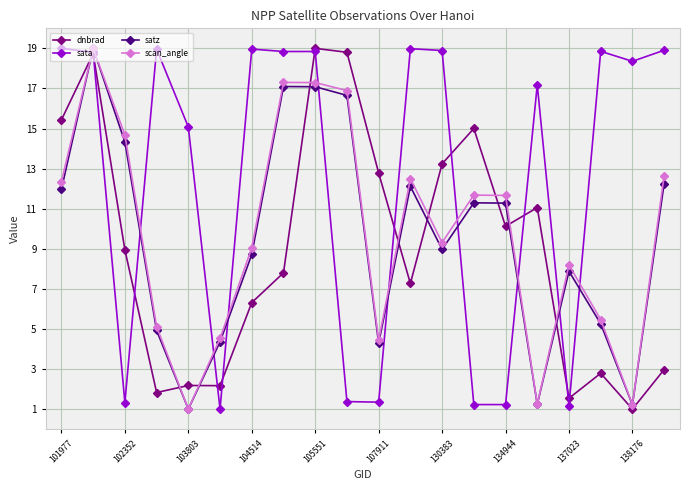

What is the smallest value displayed?

1.0